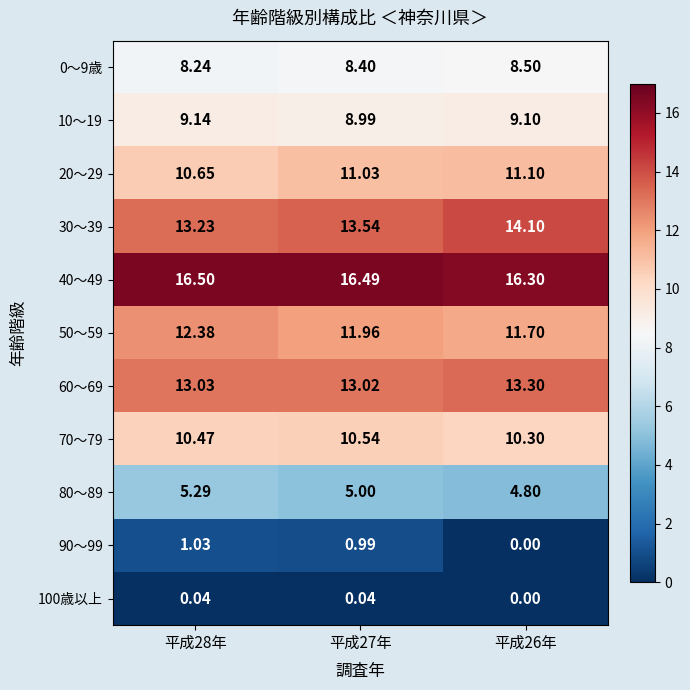

Reading left to right, extract all data points from this chart.

0～9歳: 平成28年=8.2	平成27年=8.4	平成26年=8.5
10～19: 平成28年=9.1	平成27年=9.0	平成26年=9.1
20～29: 平成28年=10.7	平成27年=11.0	平成26年=11.1
30～39: 平成28年=13.2	平成27年=13.5	平成26年=14.1
40～49: 平成28年=16.5	平成27年=16.5	平成26年=16.3
50～59: 平成28年=12.4	平成27年=12.0	平成26年=11.7
60～69: 平成28年=13.0	平成27年=13.0	平成26年=13.3
70～79: 平成28年=10.5	平成27年=10.5	平成26年=10.3
80～89: 平成28年=5.3	平成27年=5.0	平成26年=4.8
90～99: 平成28年=1.0	平成27年=1.0	平成26年=0.0
100歳以上: 平成28年=0.0	平成27年=0.0	平成26年=0.0